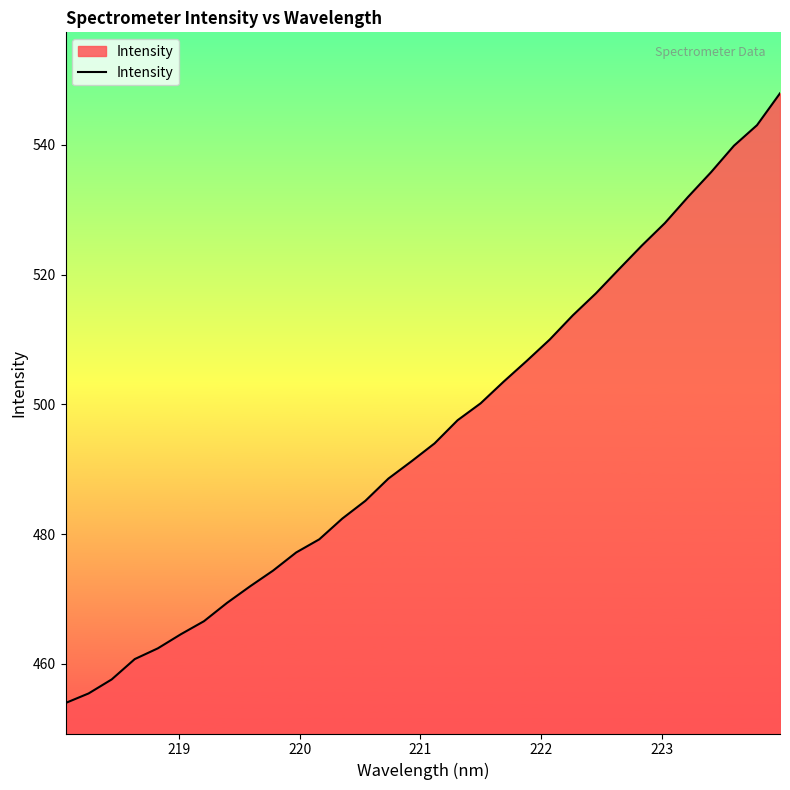

What is the minimum value shown in the chart?

453.9